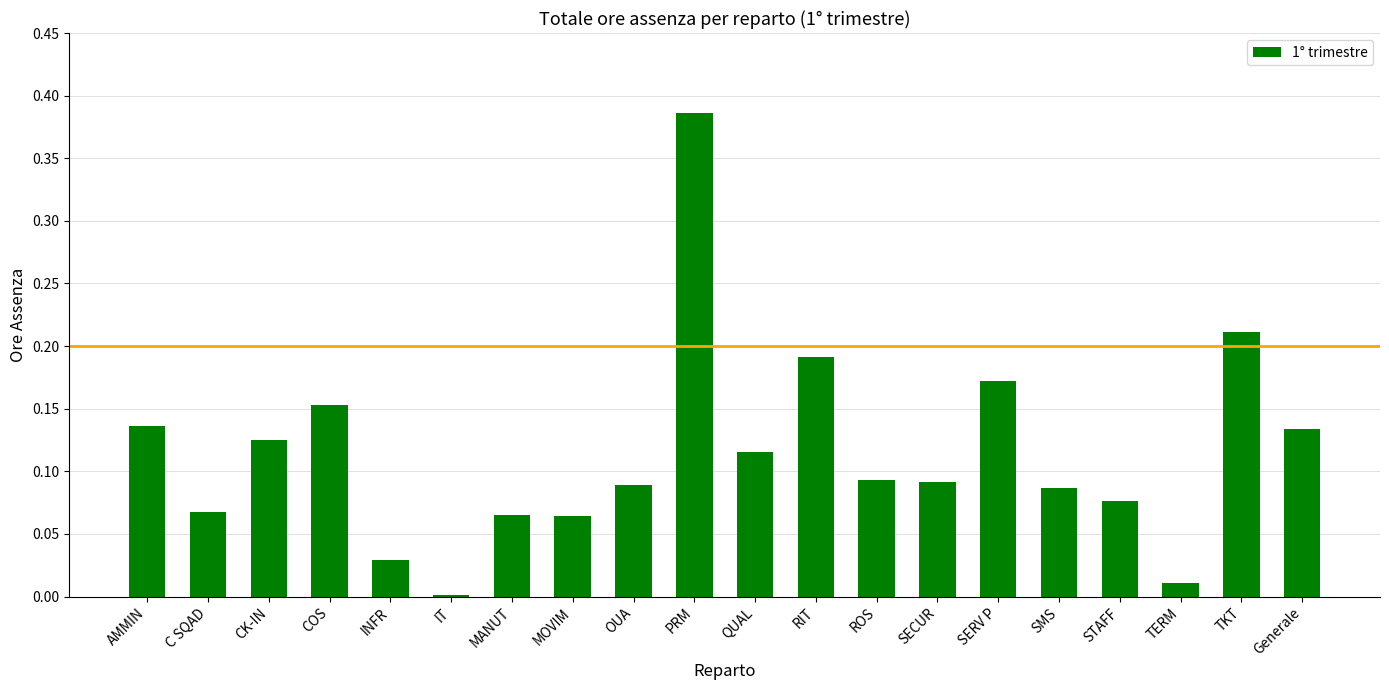

Is it true that the value at IT is 0.0?

True